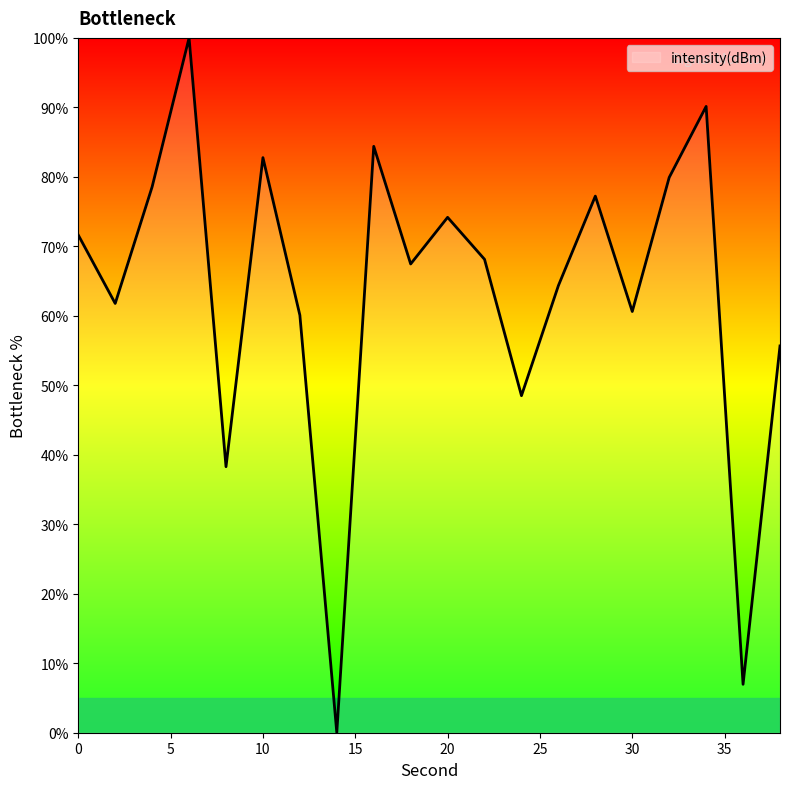

Reading left to right, extract all data points from this chart.

71.6	61.8	78.6	100.0	38.3	82.8	60.1	0.0	84.4	67.5	74.2	68.1	48.5	64.3	77.2	60.6	79.9	90.1	7.0	55.7